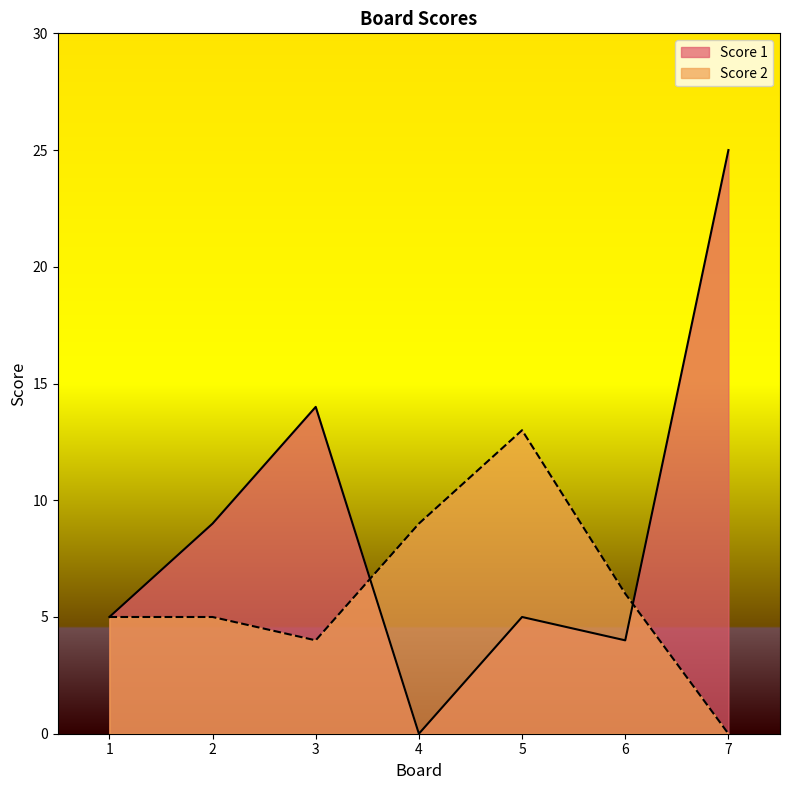

Between 2 and 7, which series saw the biggest shift?

Score 1